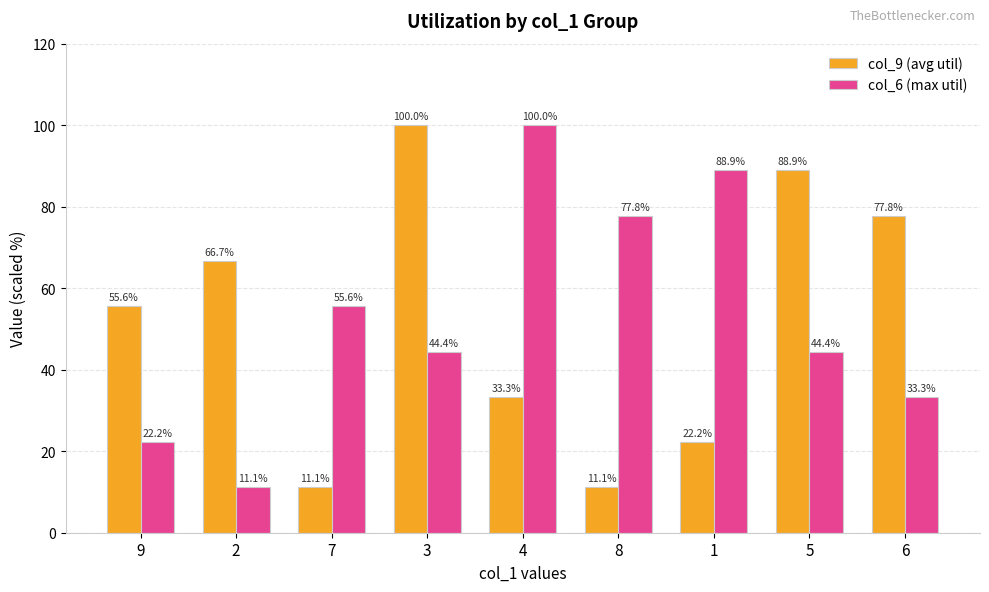

At 2, list the series in order from smallest to largest.

col_6 (max util), col_9 (avg util)